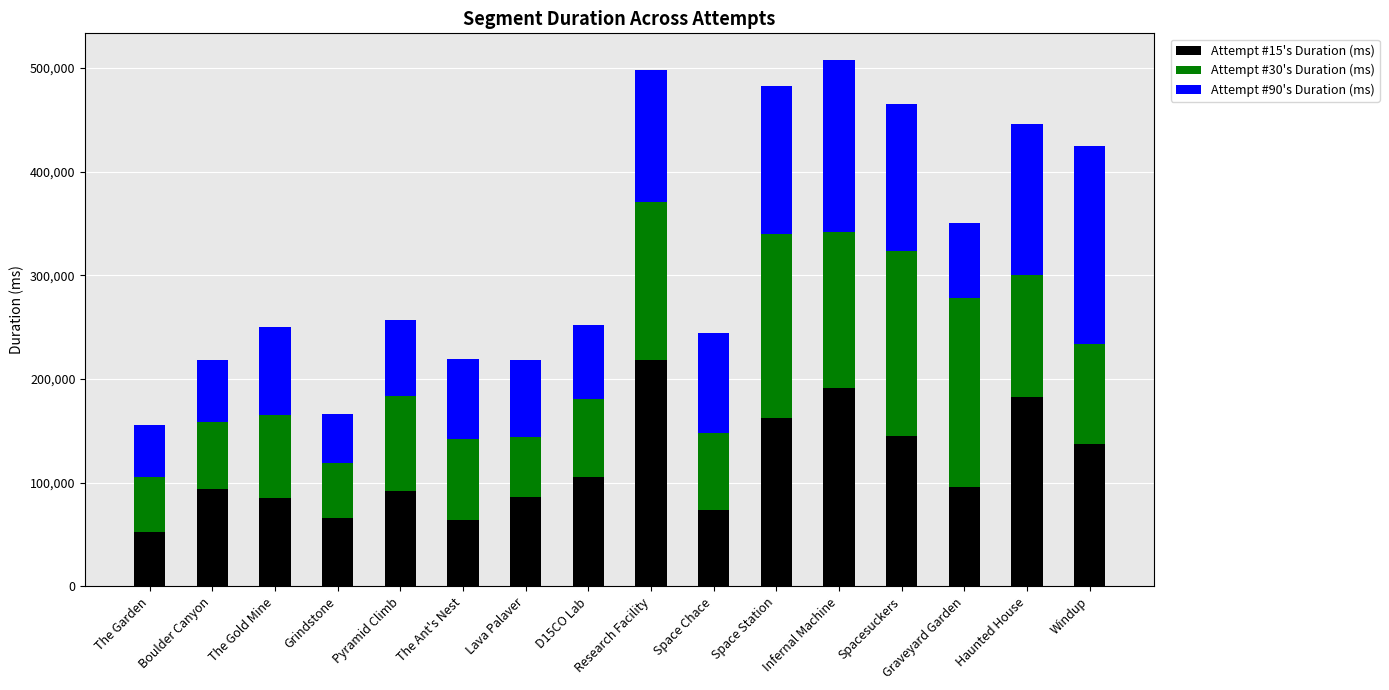

What is the maximum value for Attempt #15's Duration (ms)?

218710